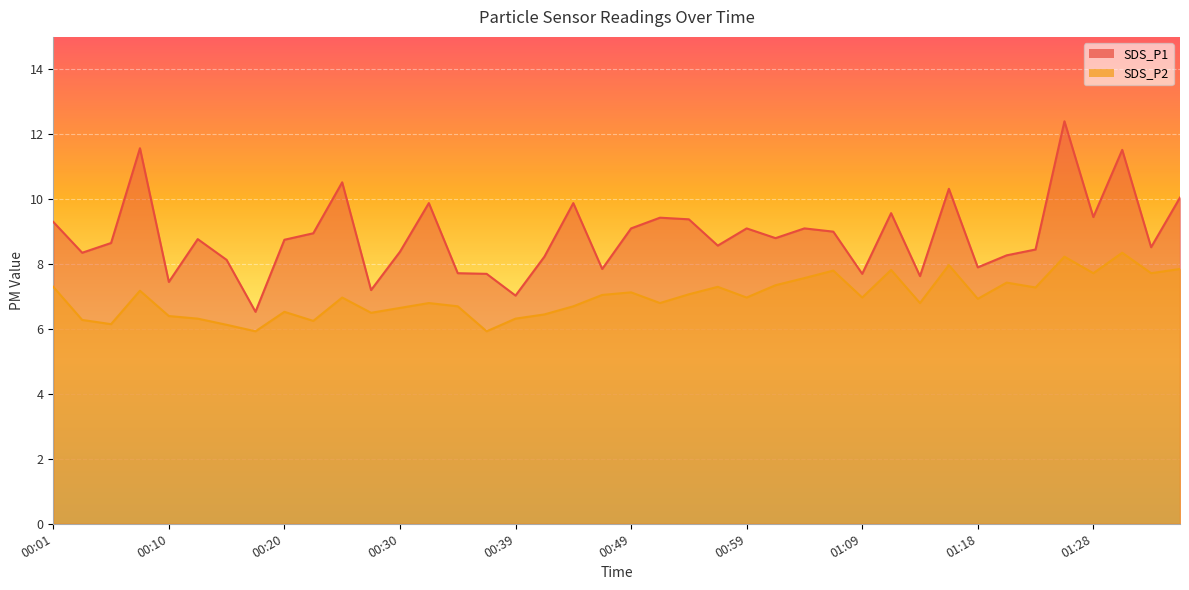

Is the value of SDS_P1 at 00:39 greater than the value of SDS_P2 at 00:13?

Yes